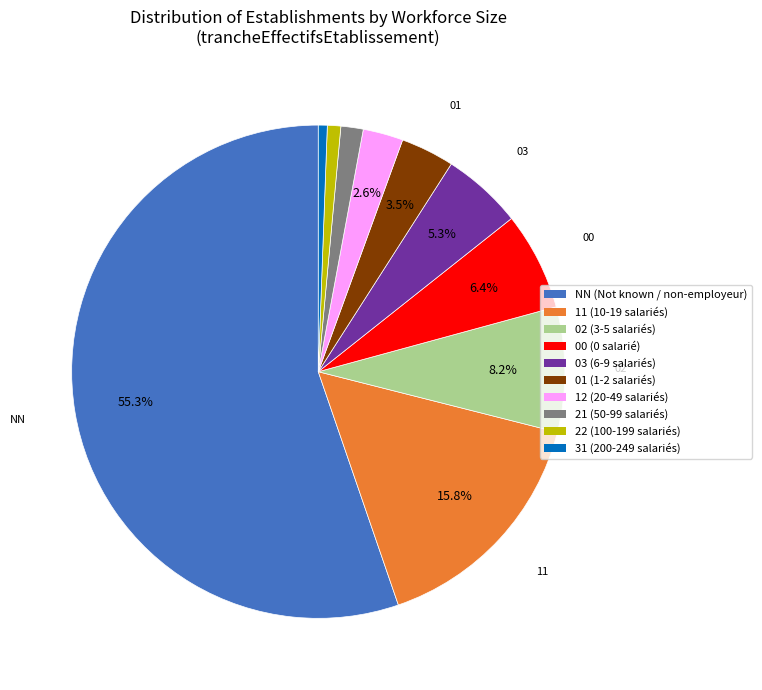

Does any single category account for the majority?

Yes